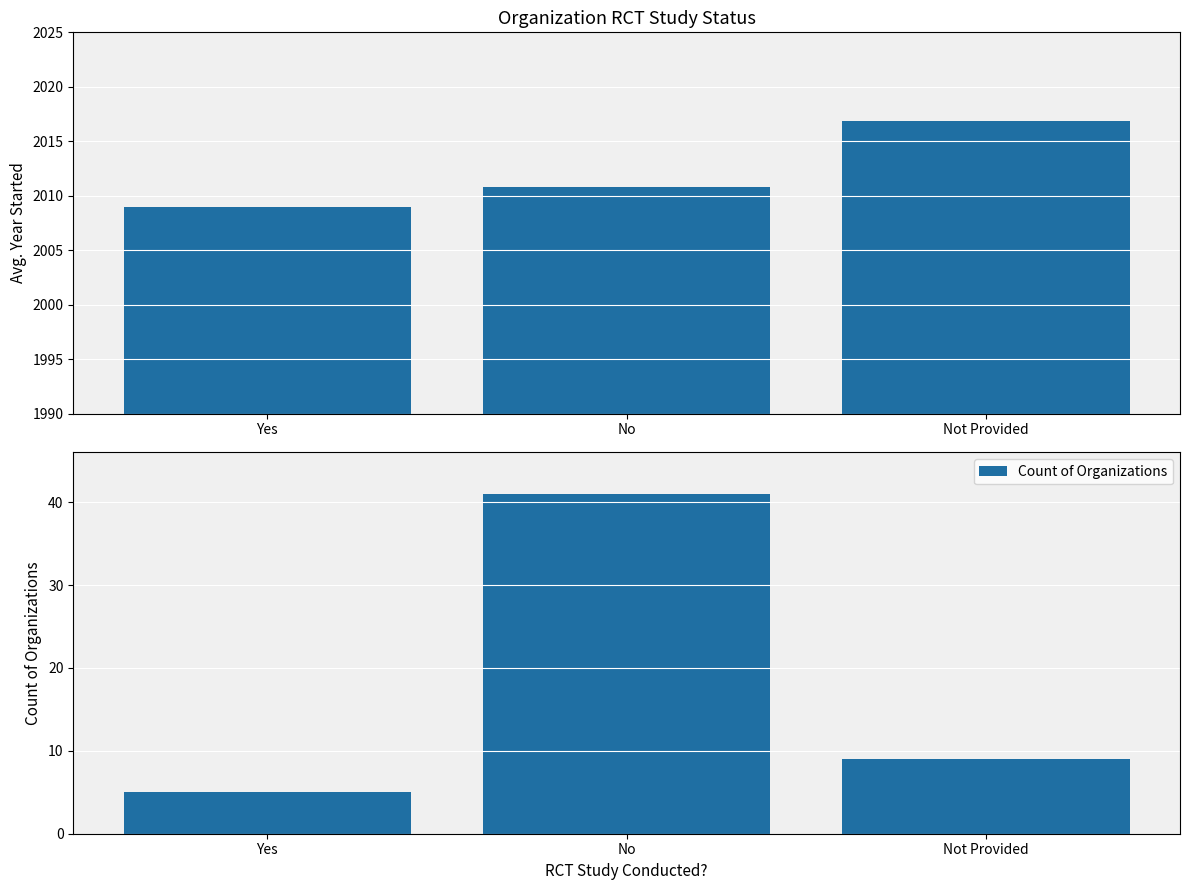

At No, list the series in order from largest to smallest.

Avg Year Started, Count of Organizations